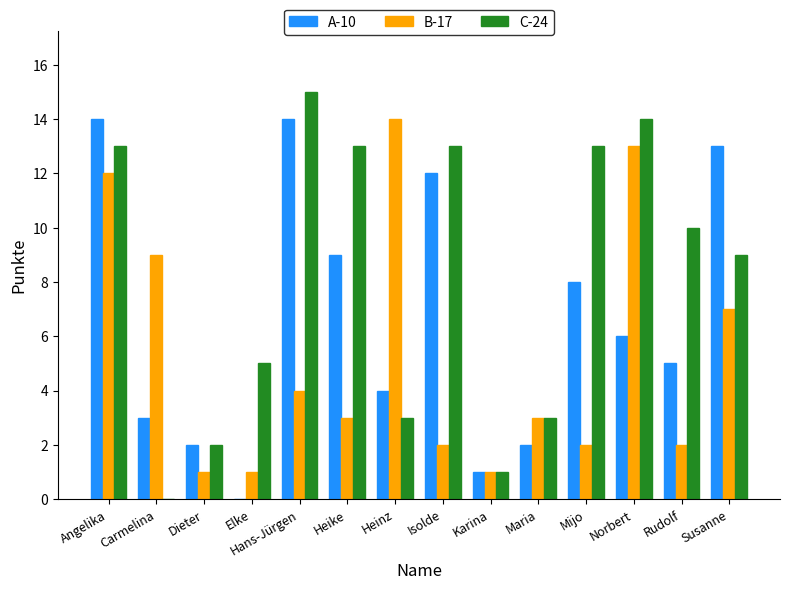

True or false: C-24 has a value of 0 at Carmelina.

True